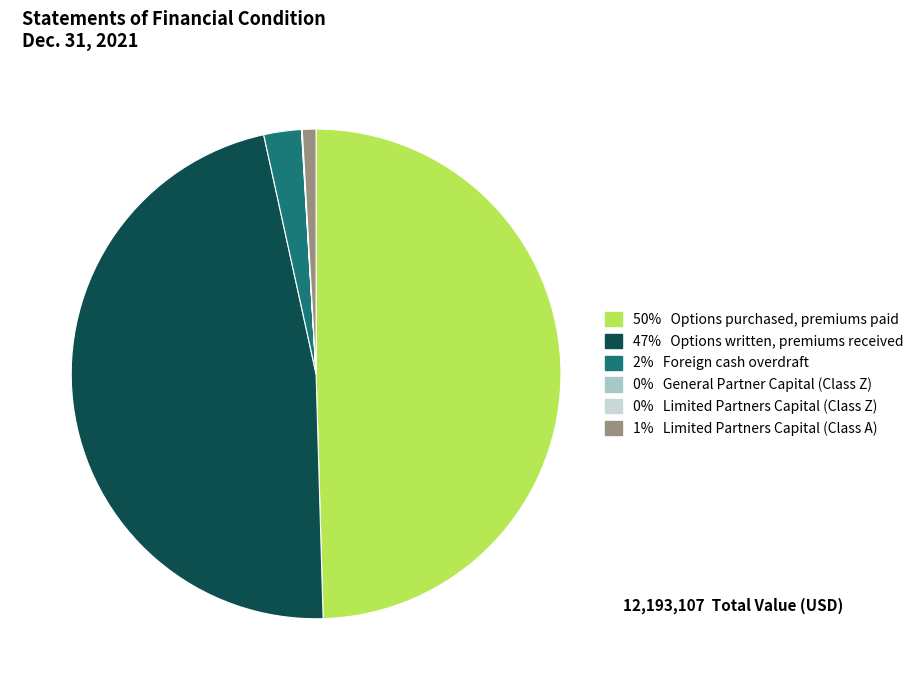

To the nearest percent, what is the average slice percentage?

17%